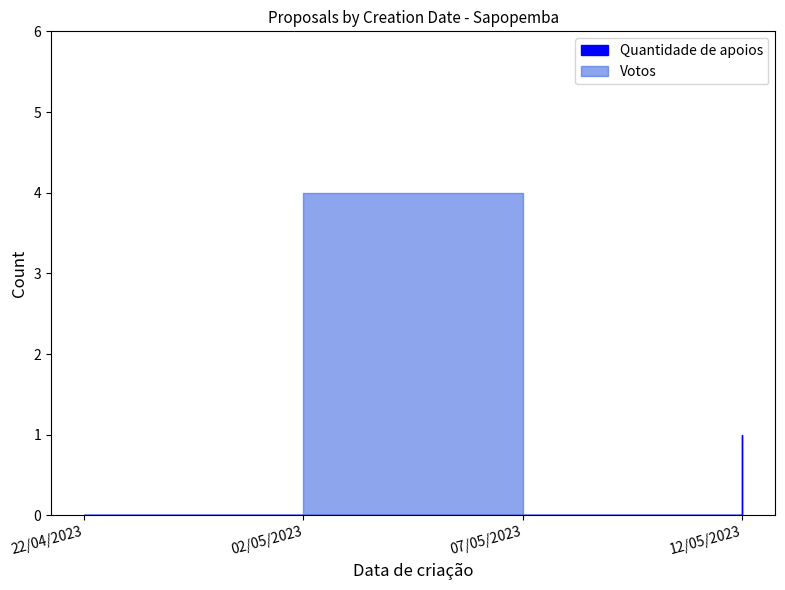

Reading left to right, list all the values displayed in this chart.

Quantidade de apoios: 0	0	0	1
Votos: 0	4	0	0